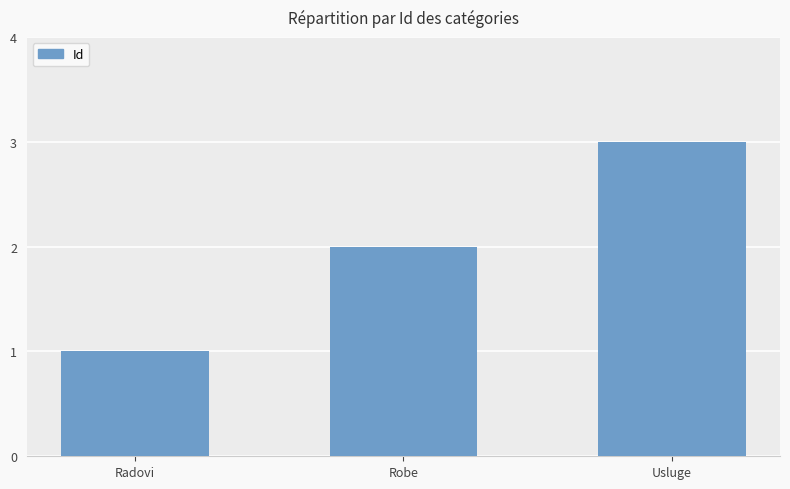

What is the difference between the maximum and minimum values?

2